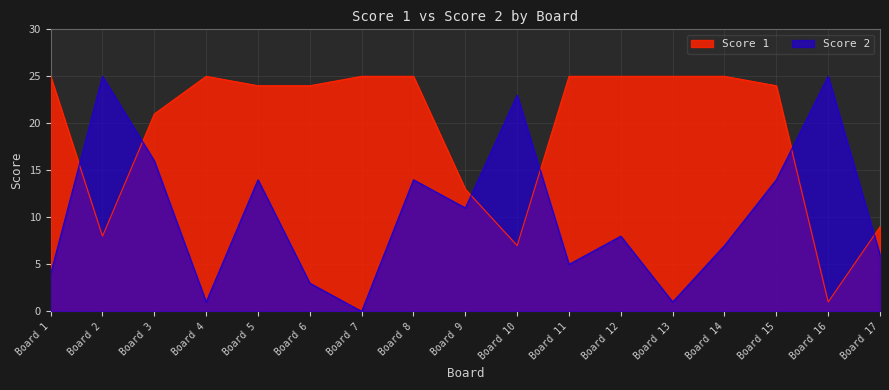

At Board 2, list the series in order from smallest to largest.

Score 1, Score 2